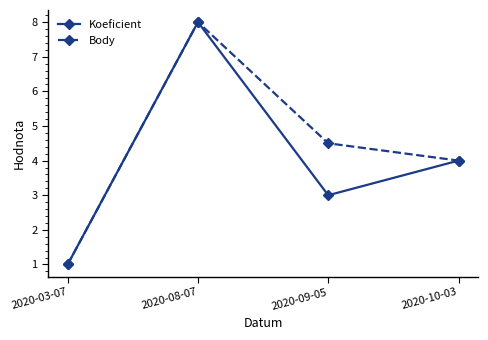

Reading left to right, list all the values displayed in this chart.

Koeficient: 2020-03-07=1.0	2020-08-07=8.0	2020-09-05=3.0	2020-10-03=4.0
Body: 2020-03-07=1.0	2020-08-07=8.0	2020-09-05=4.5	2020-10-03=4.0